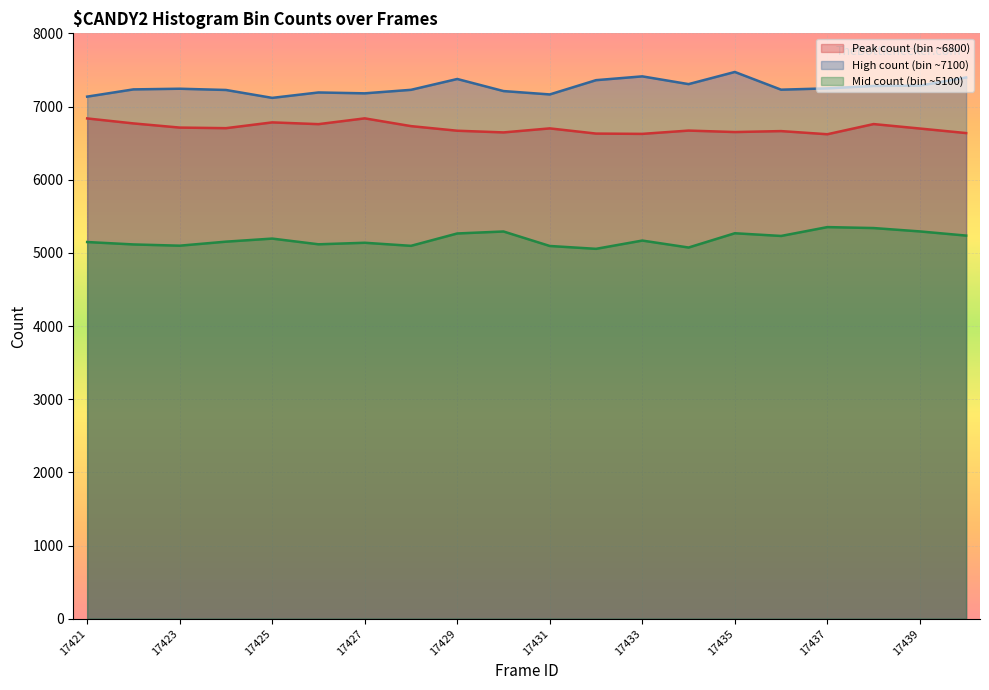

The Mid count (bin ~5100) series shows 5339 at 17438. True or false?

True